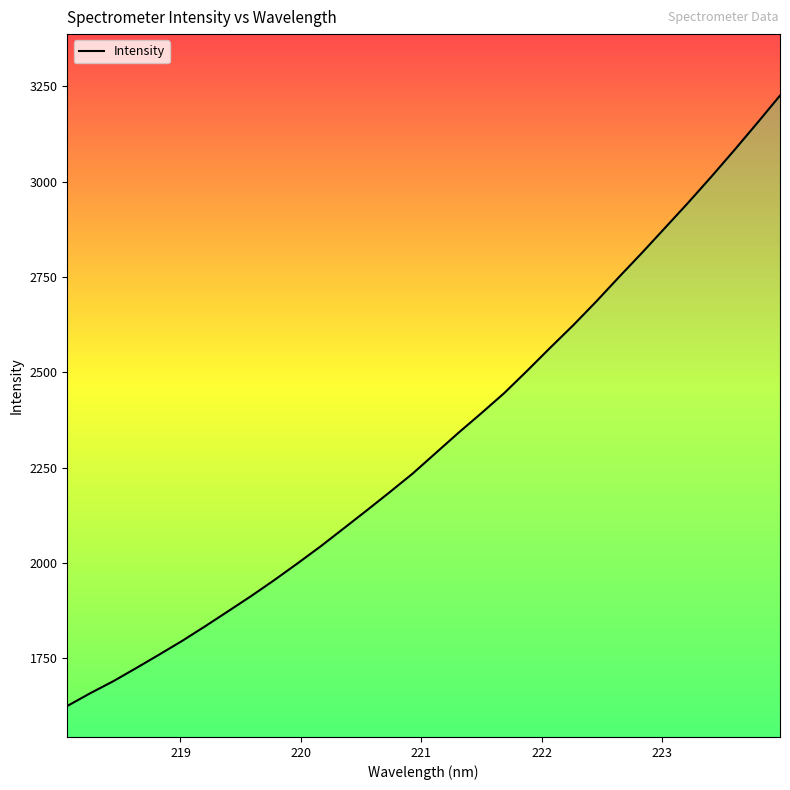

What is the maximum value shown in the chart?

3226.0